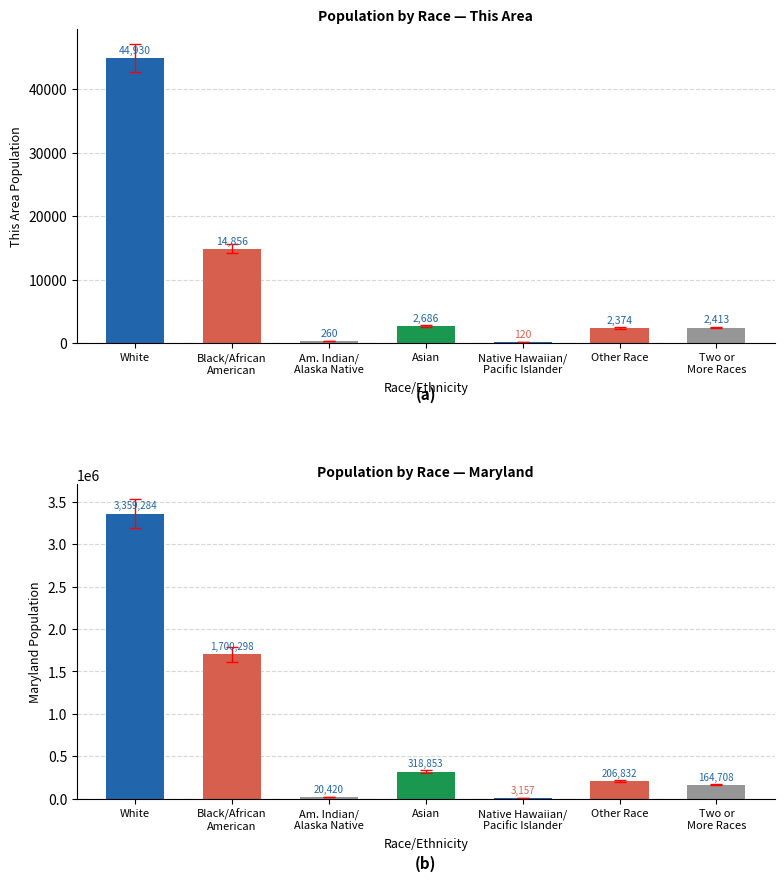

Reading left to right, extract all data points from this chart.

This Area: White=44930	Black/African
American=14856	Am. Indian/
Alaska Native=260	Asian=2686	Native Hawaiian/
Pacific Islander=120	Other Race=2374	Two or
More Races=2413
Maryland: White=3359284	Black/African
American=1700298	Am. Indian/
Alaska Native=20420	Asian=318853	Native Hawaiian/
Pacific Islander=3157	Other Race=206832	Two or
More Races=164708